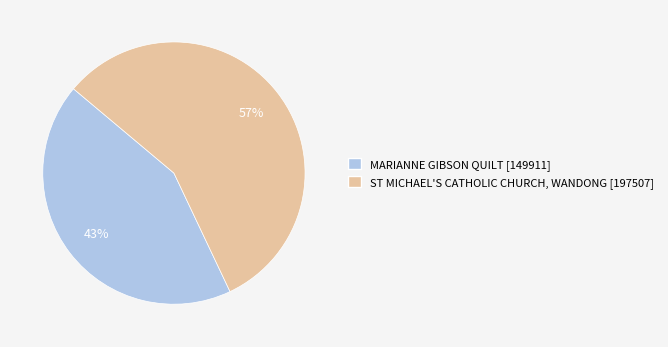

To the nearest percent, what portion does ST MICHAEL'S CATHOLIC CHURCH, WANDONG represent?

57%